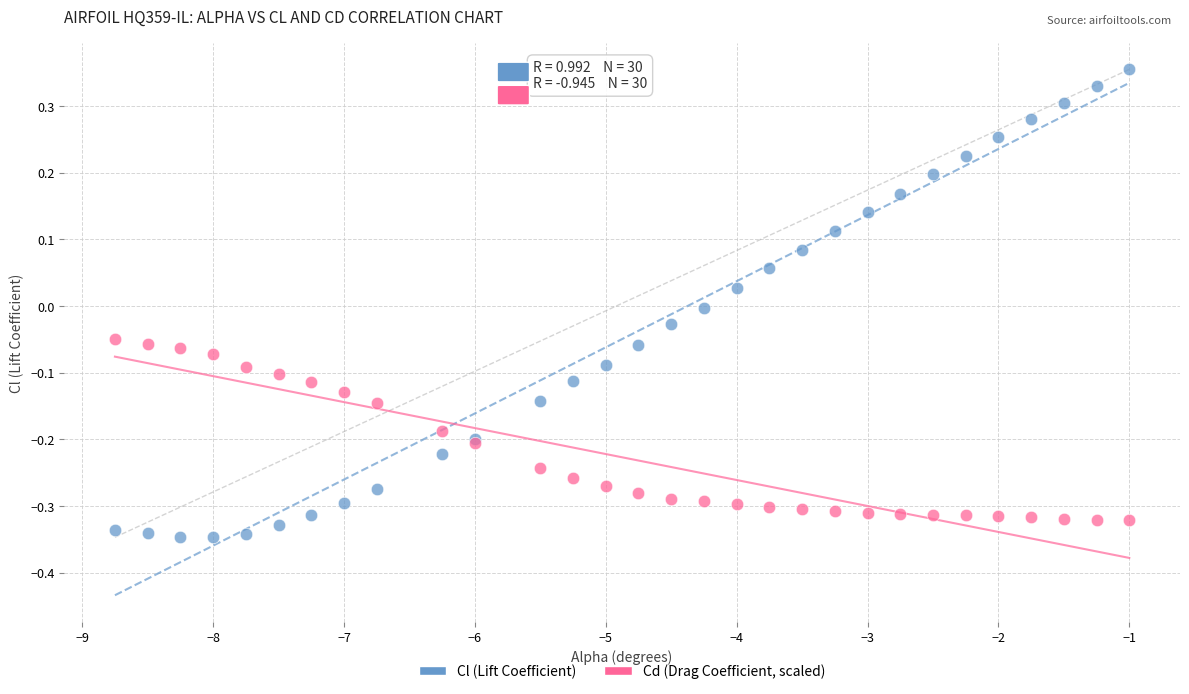

Which series has the widest spread of Y values?

Cl (Lift Coefficient)